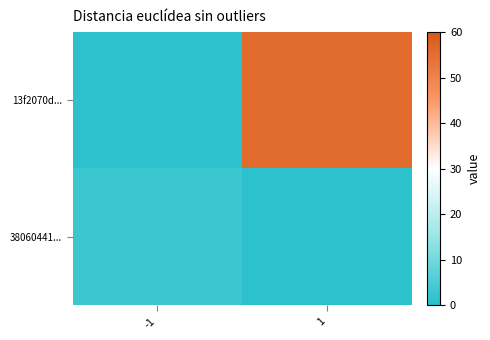

Reading left to right, list all the values displayed in this chart.

13f2070d...: -1=1	1=56
38060441...: -1=3	1=1